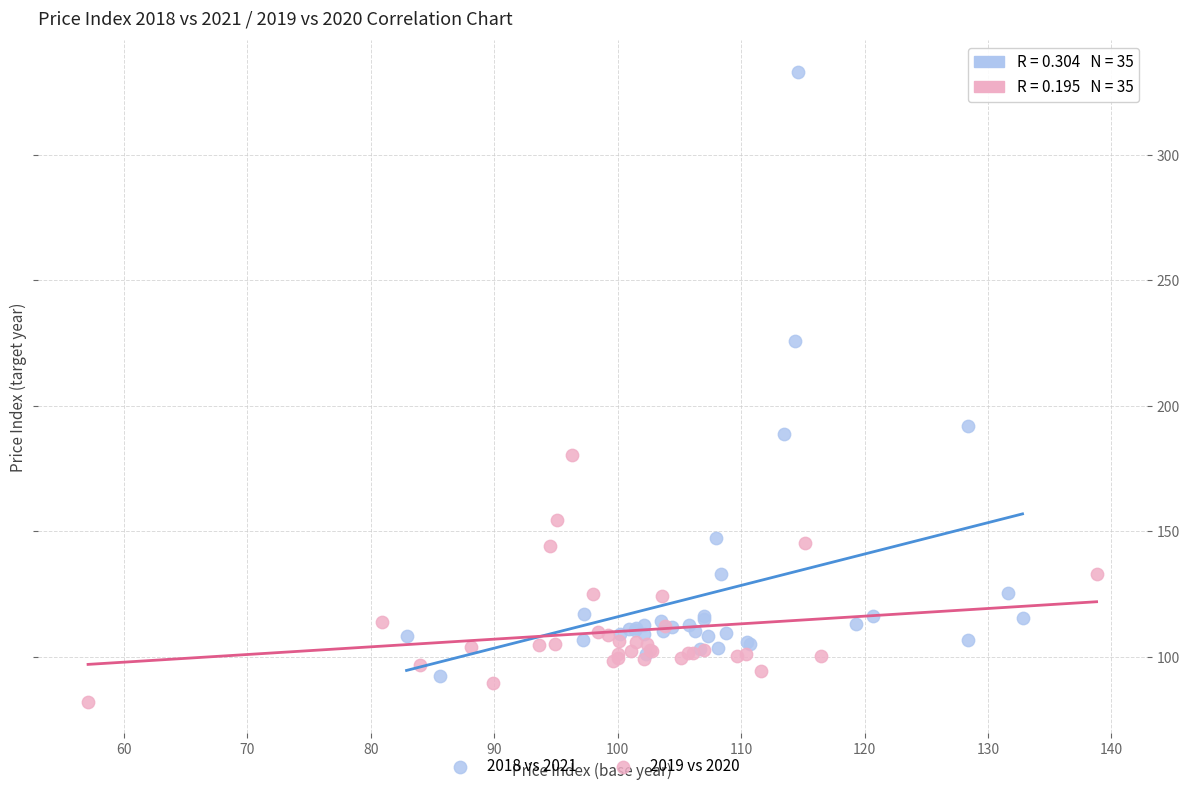

Which series has the widest spread of Y values?

2018 vs 2021